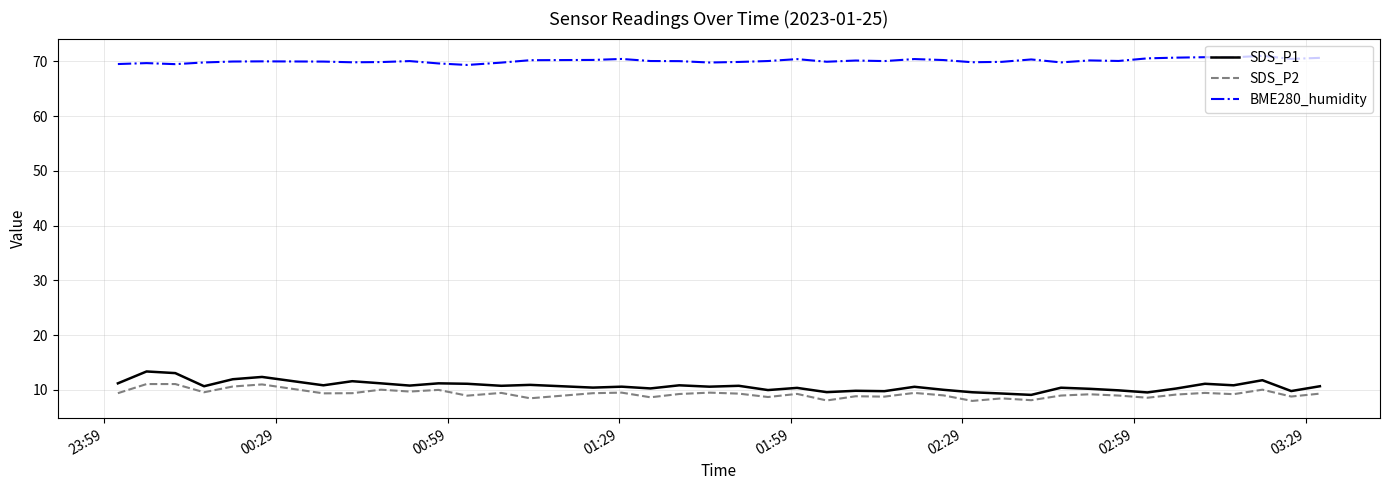

True or false: SDS_P1 and BME280_humidity intersect in this chart.

False